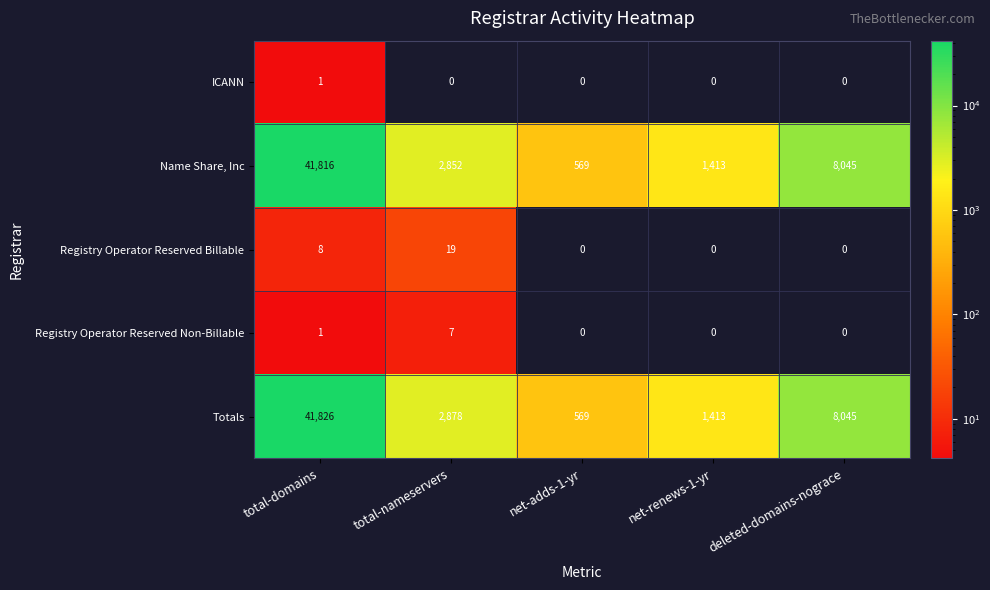

What is the maximum value shown in the chart?

41826